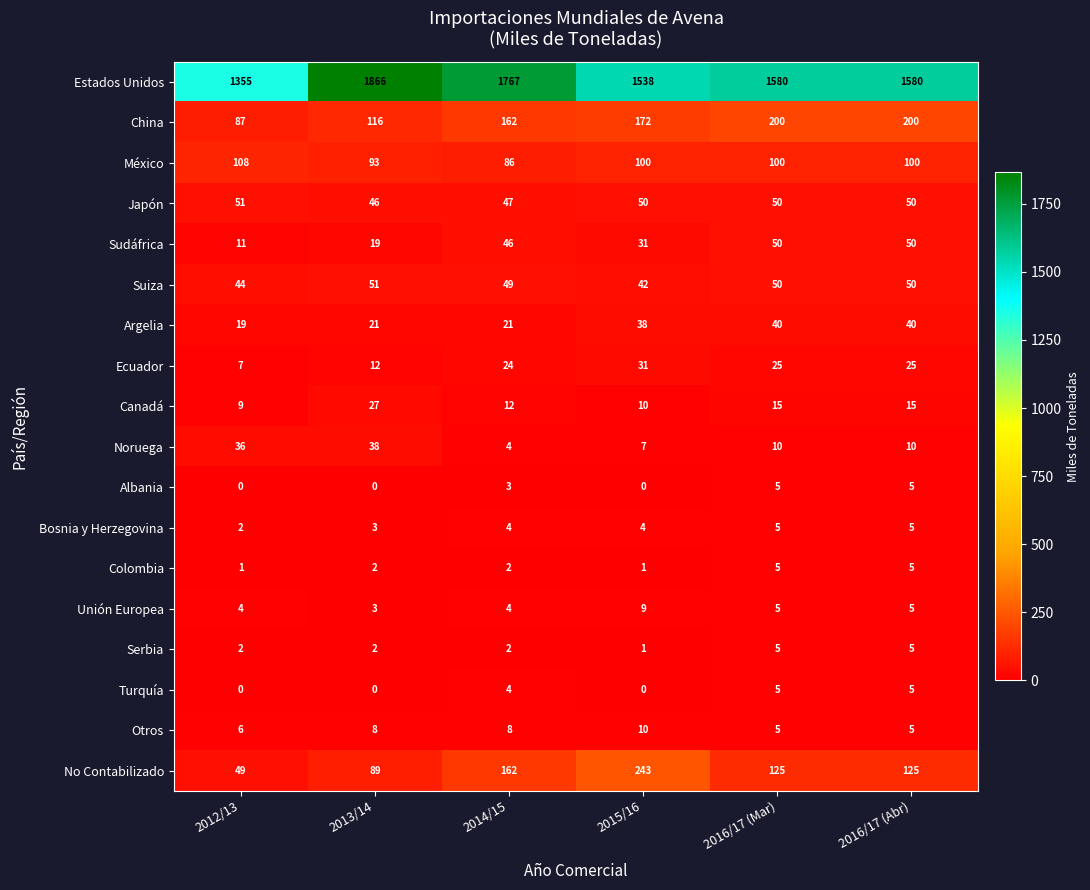

The value of No Contabilizado at 2013/14 is 23. True or false?

False